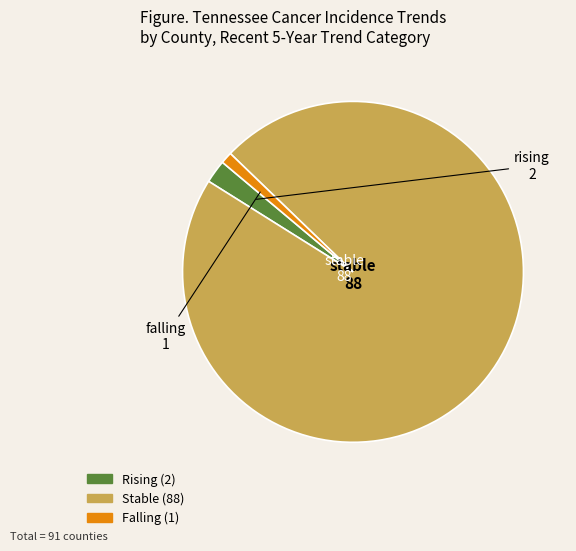

Does any single category account for the majority?

Yes